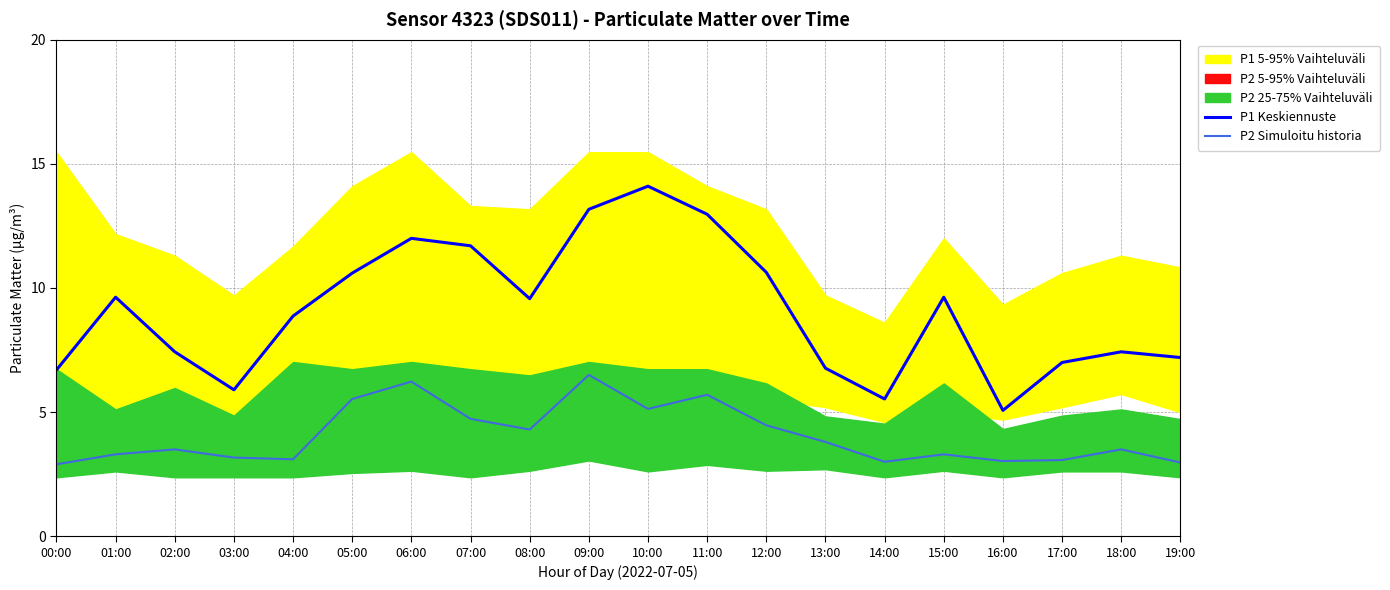

True or false: P1 Keskiennuste has a value of 5.9 at 03:00.

True